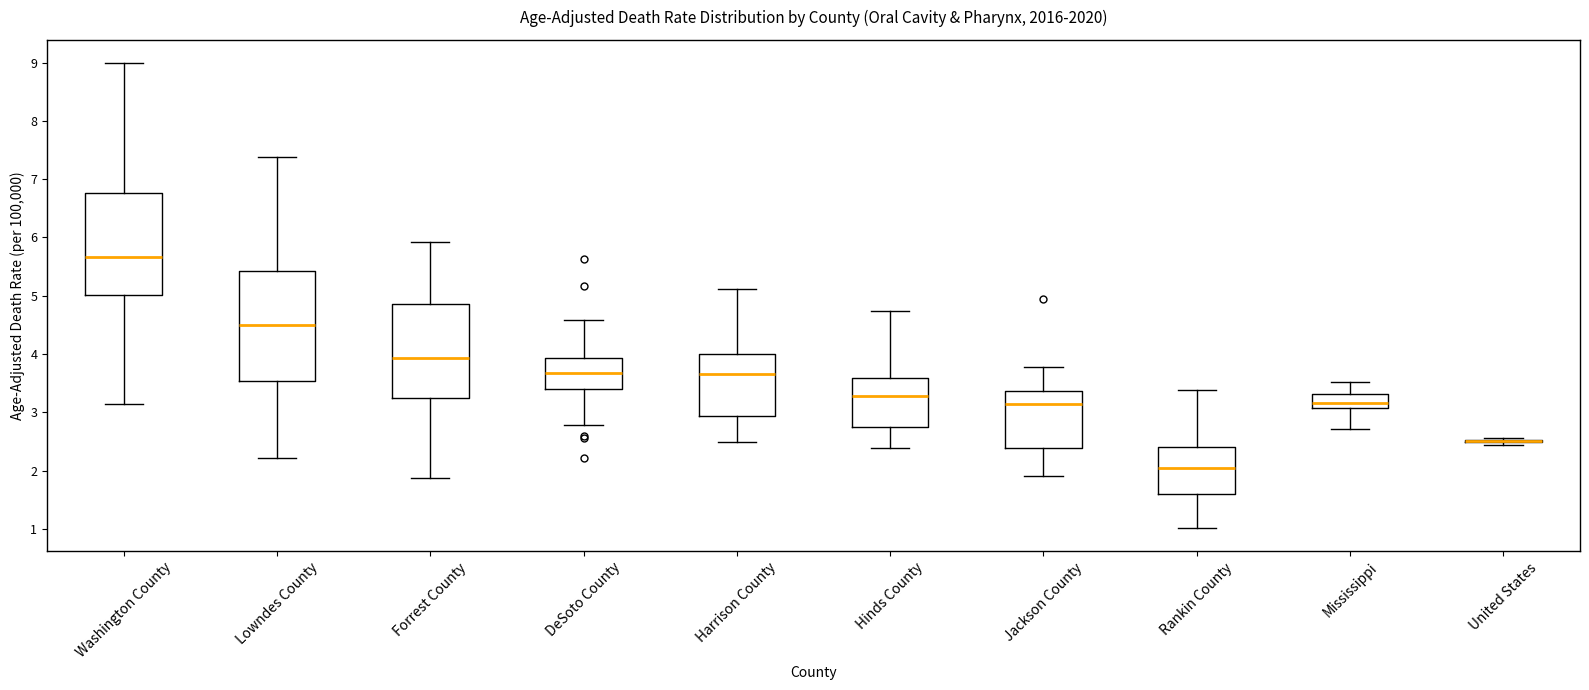

Comparing the boxes themselves (not the whiskers), which one is the tallest?

Lowndes County